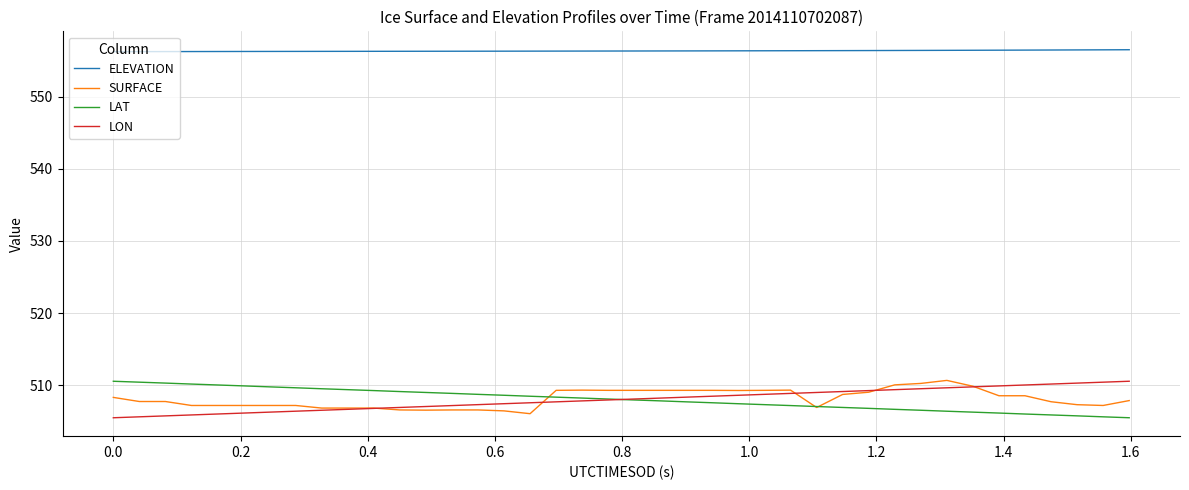

Which series has the largest total across all categories?

ELEVATION